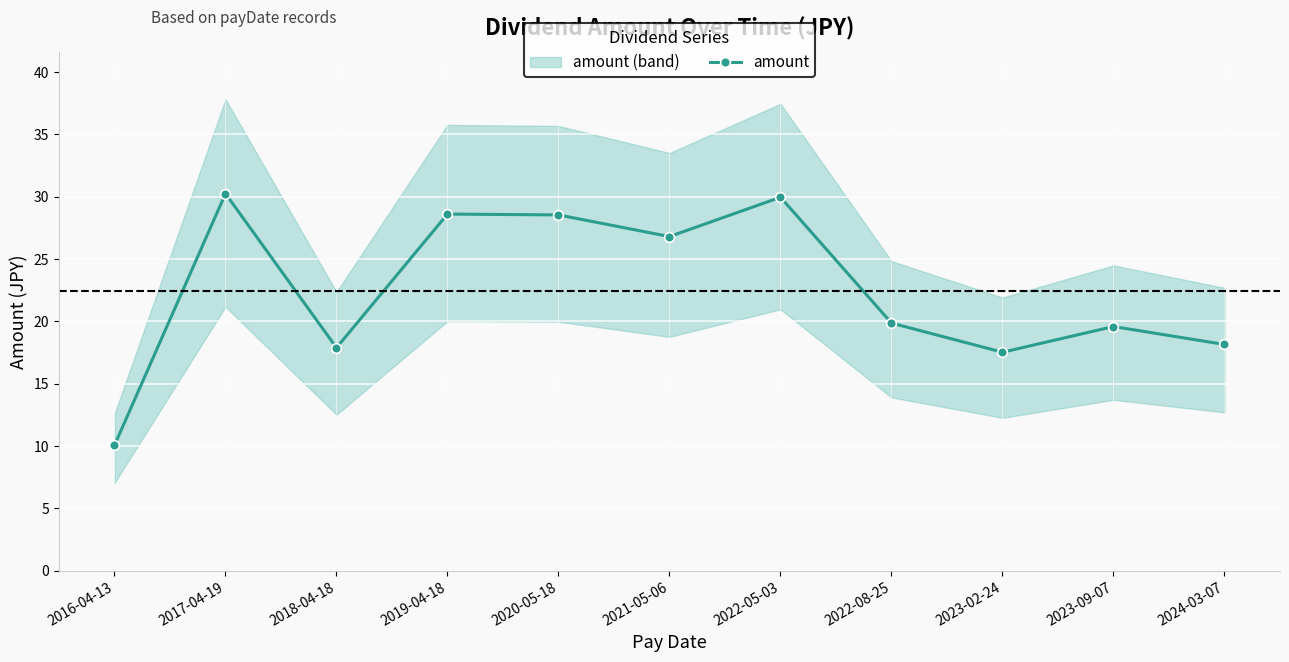

How many values exceed 19?

7